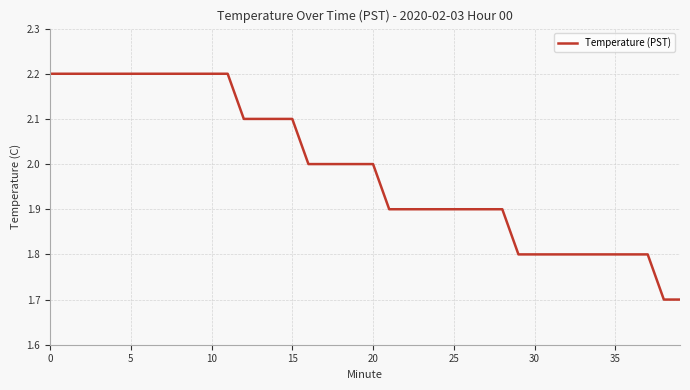

Reading left to right, transcribe all the data shown in this chart.

2.2	2.2	2.2	2.2	2.2	2.2	2.2	2.2	2.2	2.2	2.2	2.2	2.1	2.1	2.1	2.1	2.0	2.0	2.0	2.0	2.0	1.9	1.9	1.9	1.9	1.9	1.9	1.9	1.9	1.8	1.8	1.8	1.8	1.8	1.8	1.8	1.8	1.8	1.7	1.7